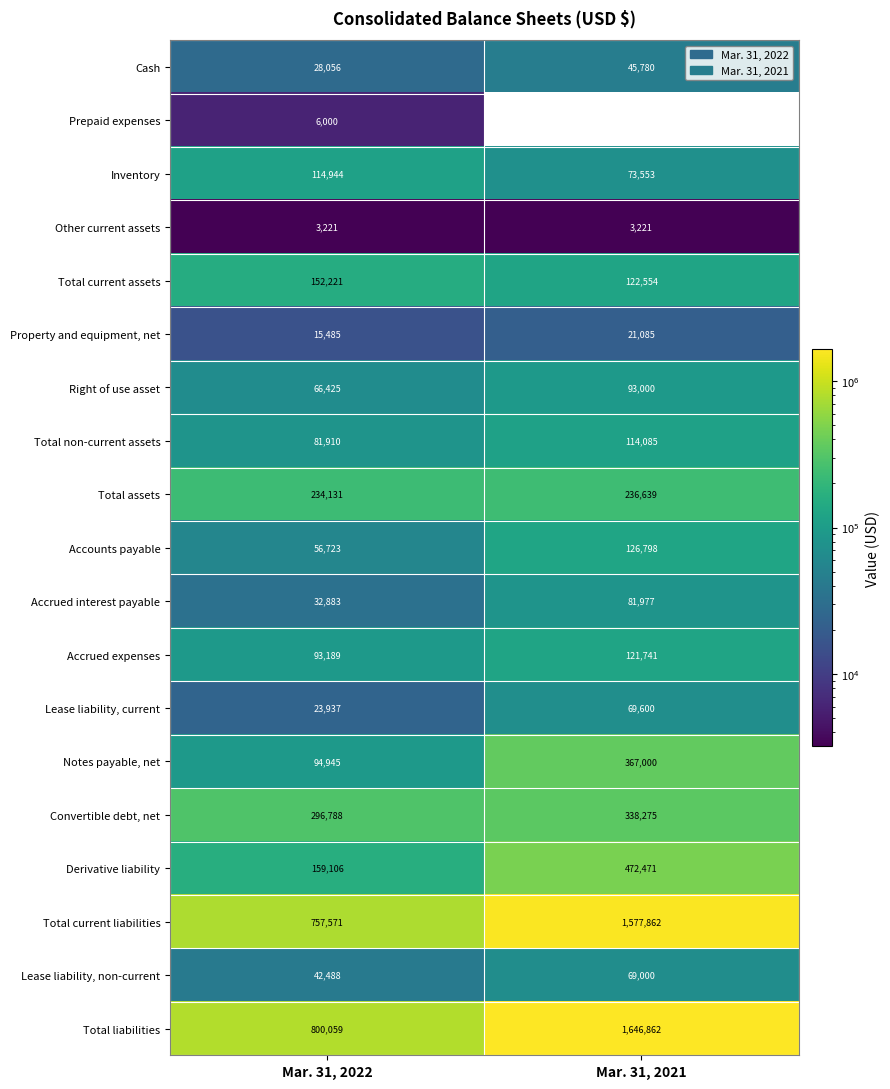

What is the sum of the Derivative liability values at Mar. 31, 2021 and Mar. 31, 2022?

631577